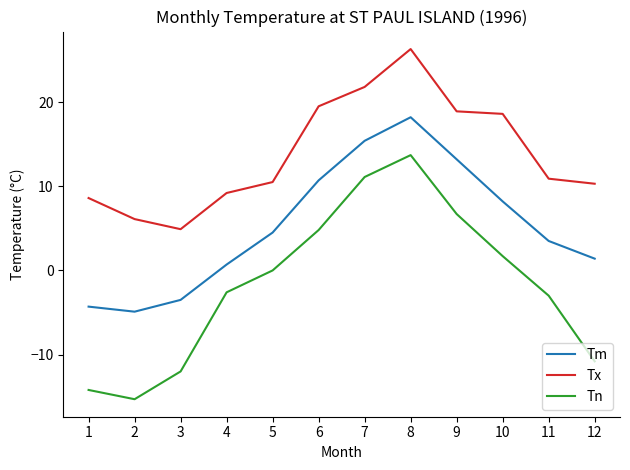

Count the number of categories in the chart.

12